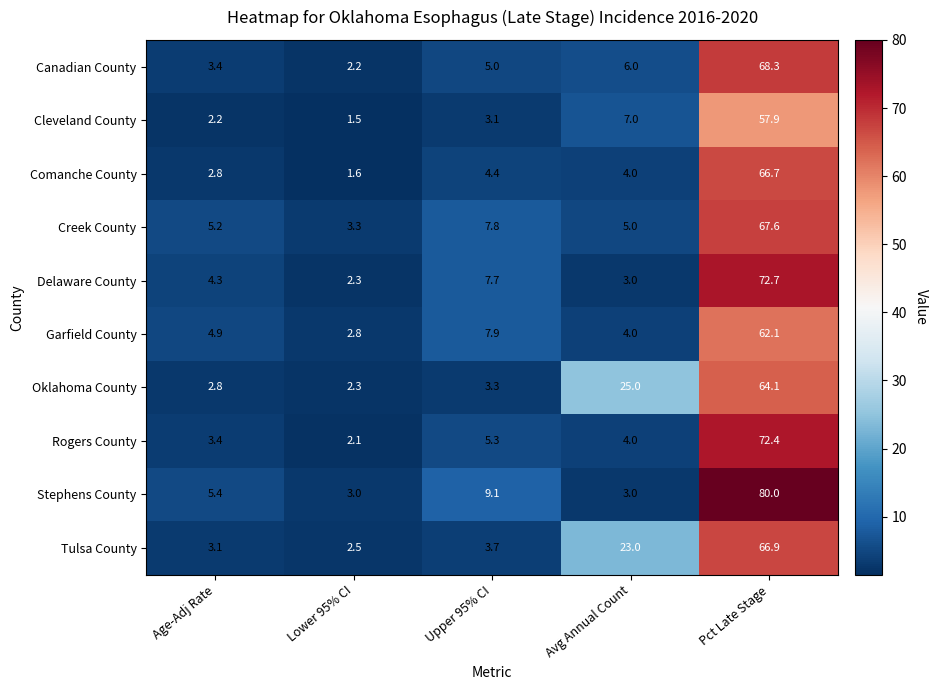

At which label is Comanche County closest to 34?

Upper 95% CI